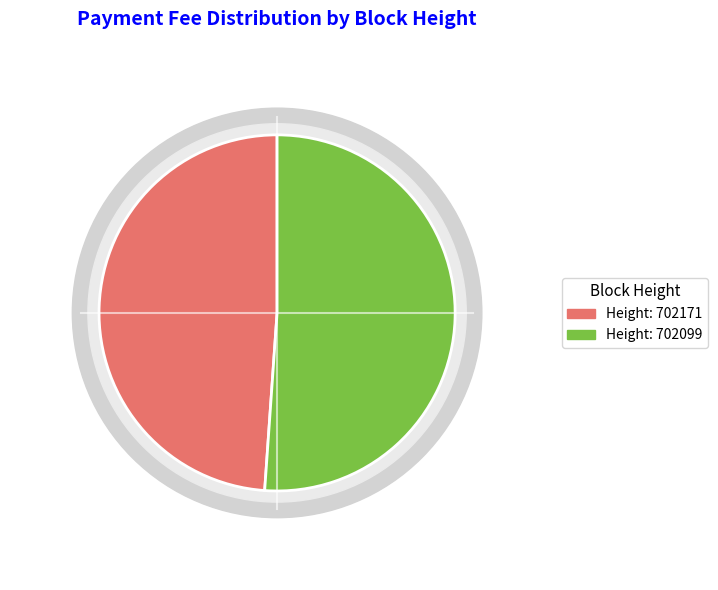

To the nearest percent, what portion does 702171 represent?

49%